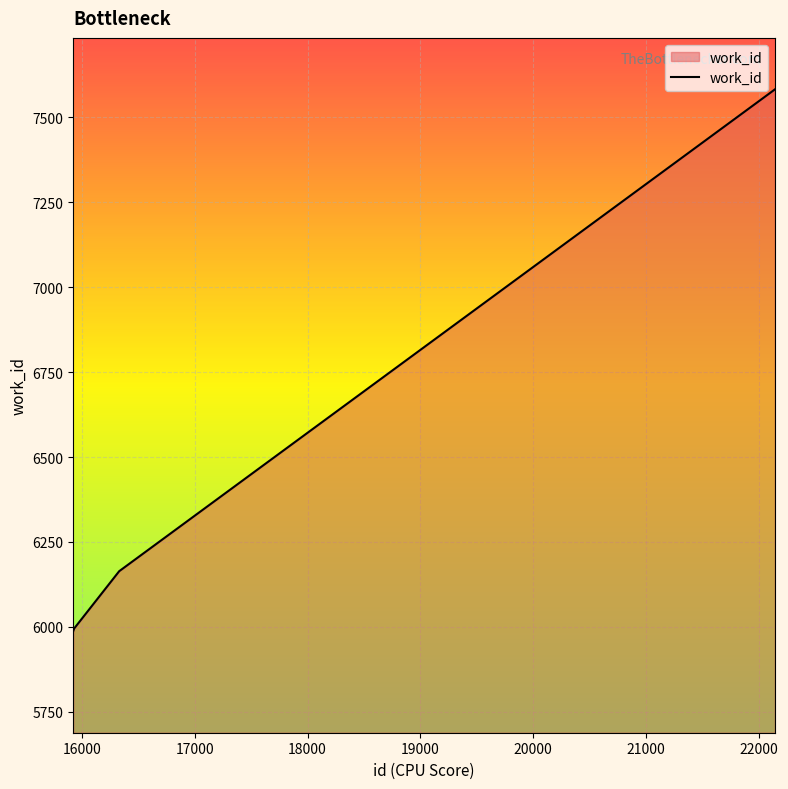

Does the chart display data point markers on the line(s)?

No